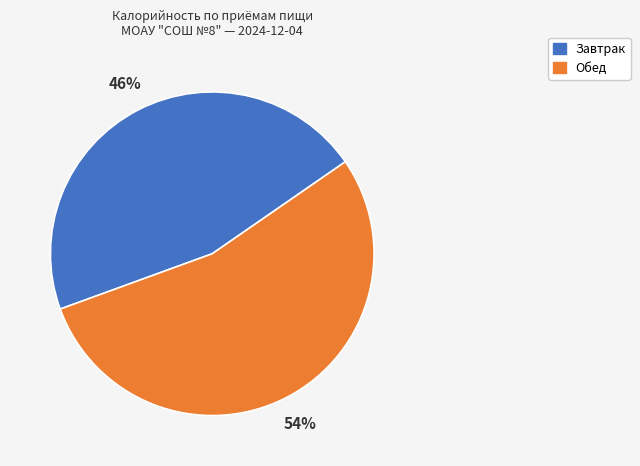

Do Завтрак and Обед together represent more than half of the pie?

Yes